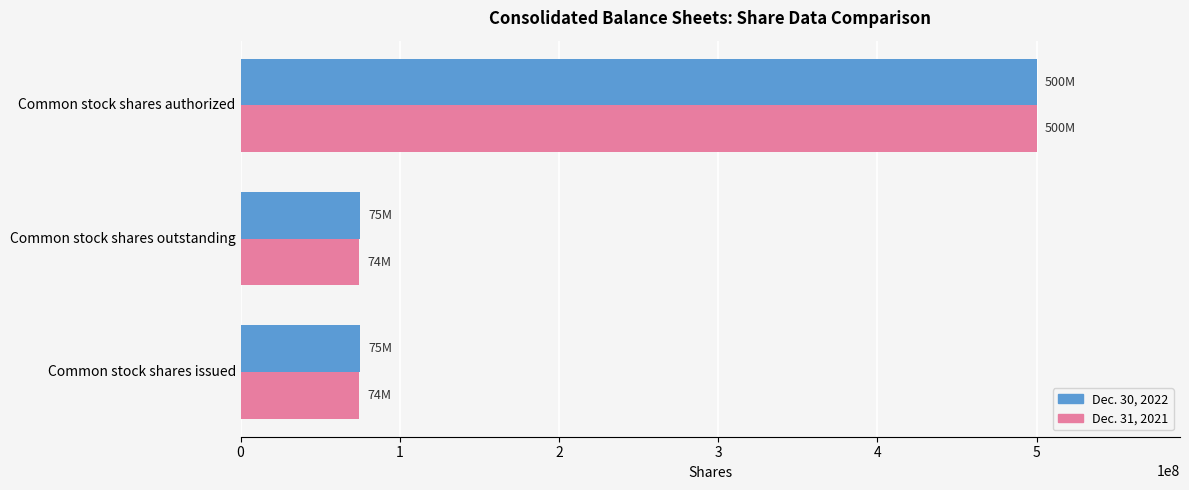

Which series has the widest spread of values?

Dec. 31, 2021